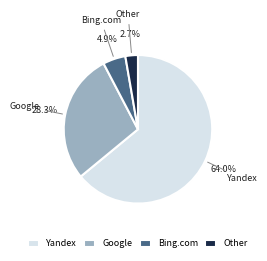

Between Other and Yandex, which is larger?

Yandex